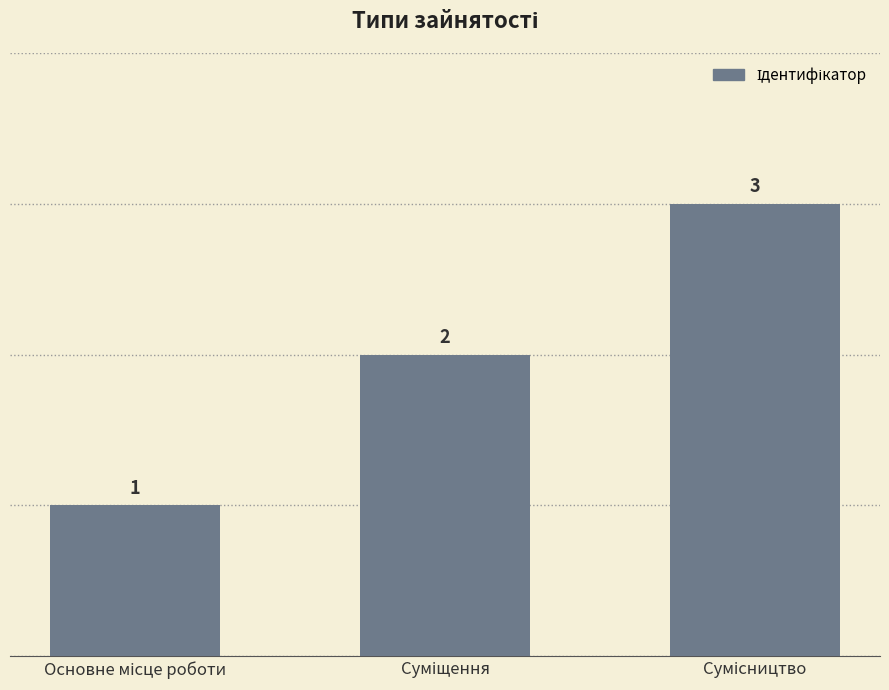

What is the value of the 2nd bar from the left?

2